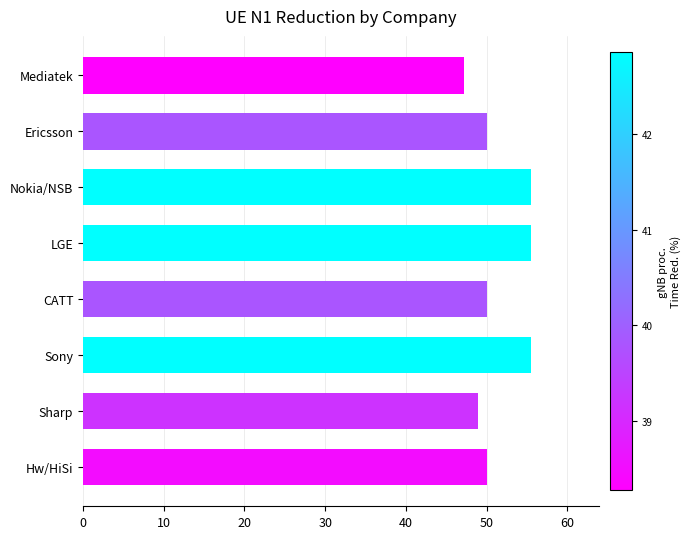

What is the difference between the maximum and second lowest values?

6.7